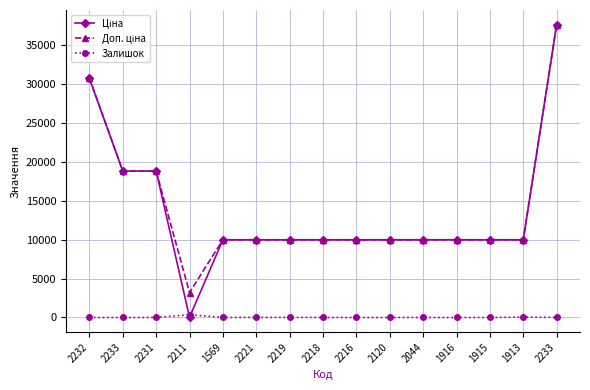

How many data points in Залишок are less than 1?

7